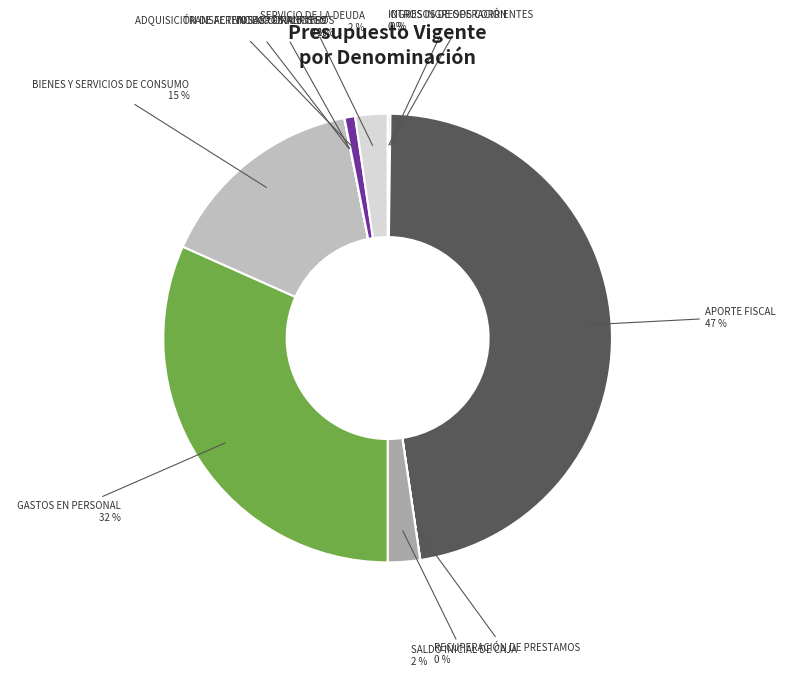

The ADQUISICIÓN DE ACTIVOS NO FINANCIEROS slice represents 1% of the pie. True or false?

True